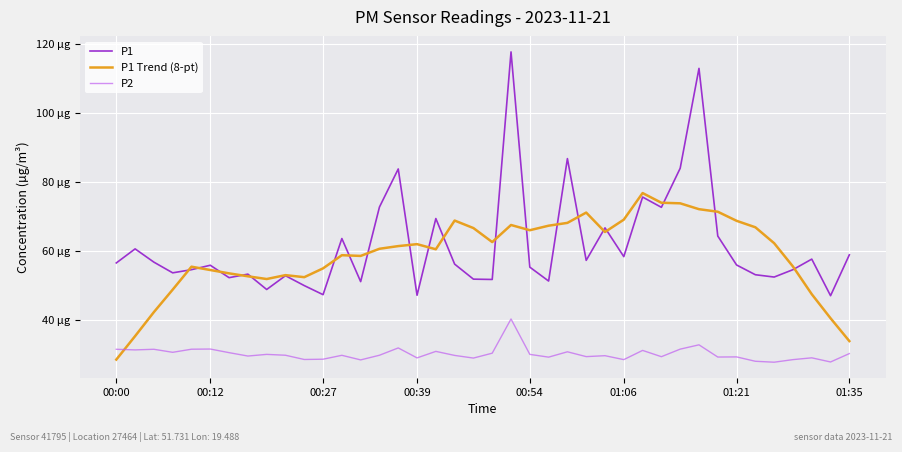

Reading right to left, transcribe all the data shown in this chart.

P1: 58.8	46.9	57.5	54.5	52.3	53.0	55.8	64.2	112.8	83.9	72.5	75.5	58.2	66.6	57.2	86.7	51.2	55.2	117.6	51.6	51.7	56.1	69.3	47.0	83.7	72.6	51.0	63.5	47.2	49.9	52.7	48.7	53.2	52.1	55.8	54.5	53.5	56.6	60.5	56.4
P1 Trend (8-pt): 33.8	40.4	47.4	55.4	62.1	66.8	68.6	71.3	72.0	73.7	73.9	76.7	69.0	65.4	71.0	68.0	67.2	65.9	67.4	62.5	66.5	68.7	60.4	61.9	61.3	60.5	58.5	58.7	54.9	52.3	52.9	51.8	52.5	53.4	54.4	55.3	48.7	42.2	35.2	28.4
P2: 30.1	27.7	28.9	28.4	27.6	27.9	29.2	29.1	32.7	31.4	29.2	31.1	28.4	29.5	29.2	30.6	29.1	29.9	40.2	30.2	28.8	29.6	30.8	28.9	31.8	29.6	28.3	29.6	28.5	28.4	29.6	29.9	29.4	30.4	31.4	31.4	30.5	31.4	31.2	31.4